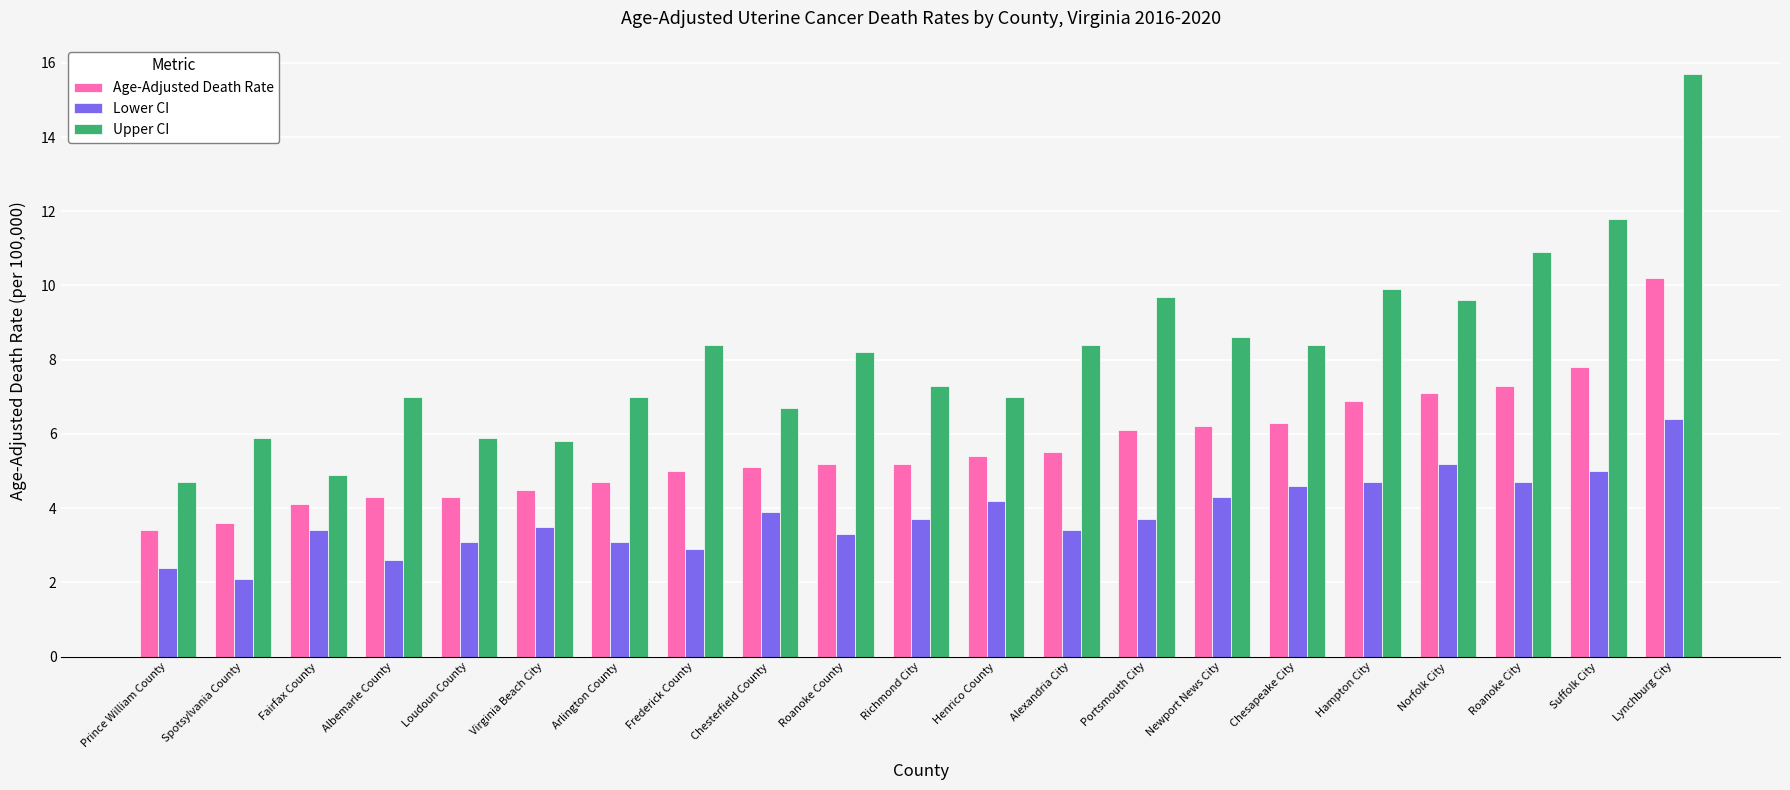

What is the spread (max minus min) of values at Spotsylvania County?

3.8